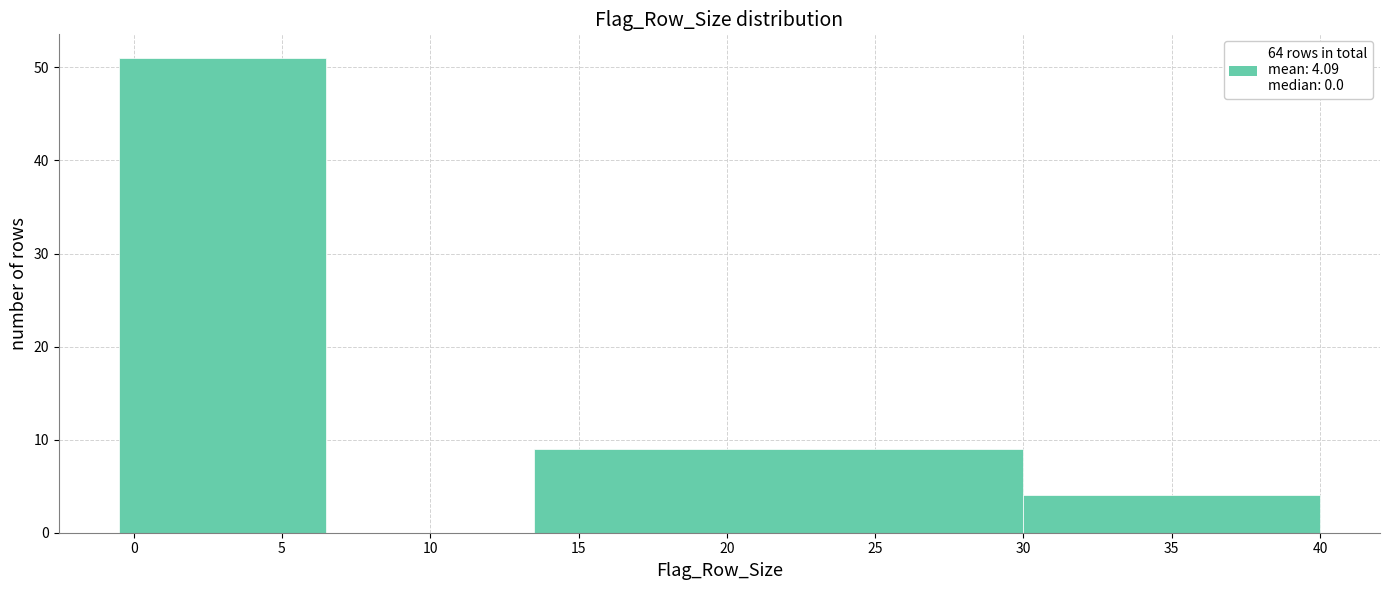

Reading left to right, list every bar in this chart as the range it spans on the x-axis followed by its height. The values are not printed on the chart, so give them approximately, as read against the axis.

-0.5 to 6.5: 51
6.5 to 13.5: 0
13.5 to 30.0: 9
30.0 to 40.0: 4